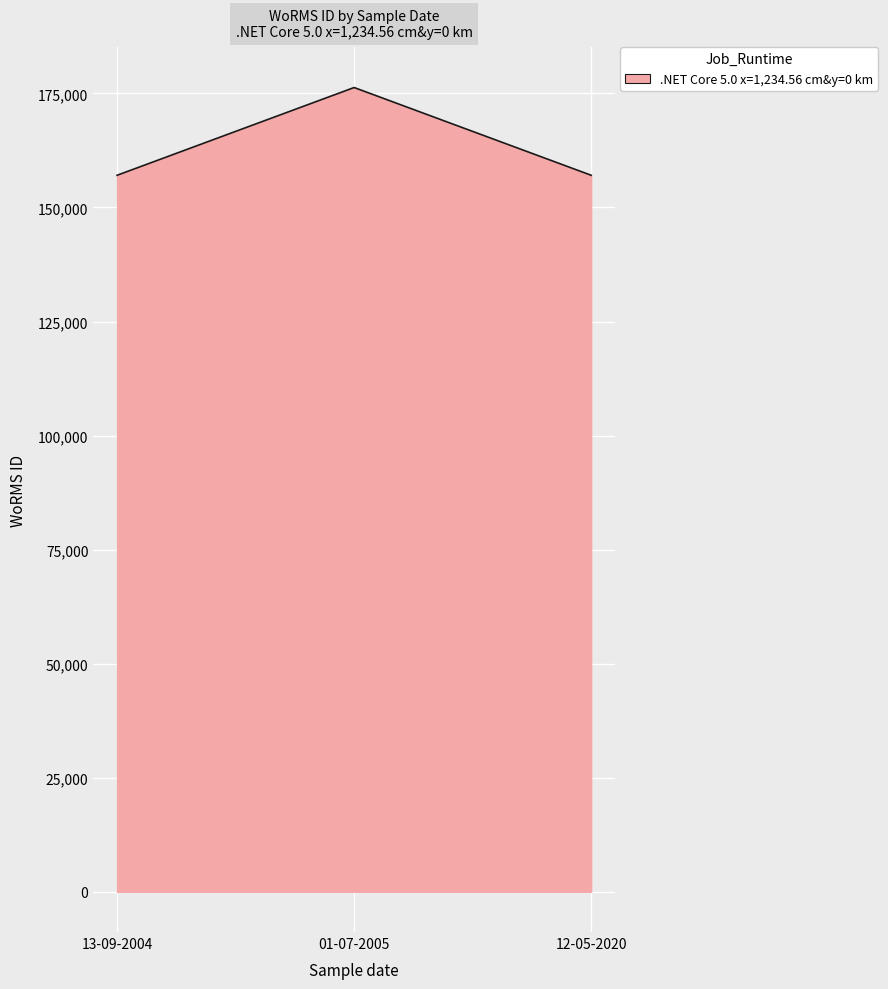

What is the sum of the values at 01-07-2005 and 13-09-2004?

333353